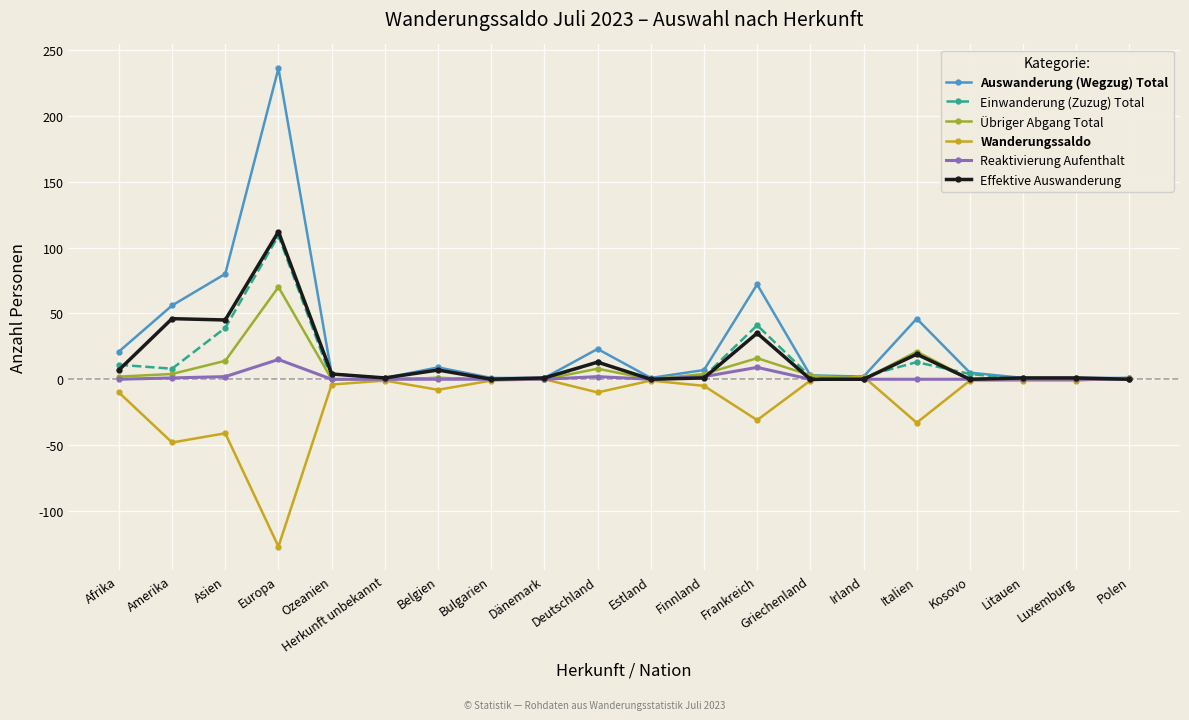

Which series has the widest spread of values?

Auswanderung (Wegzug) Total